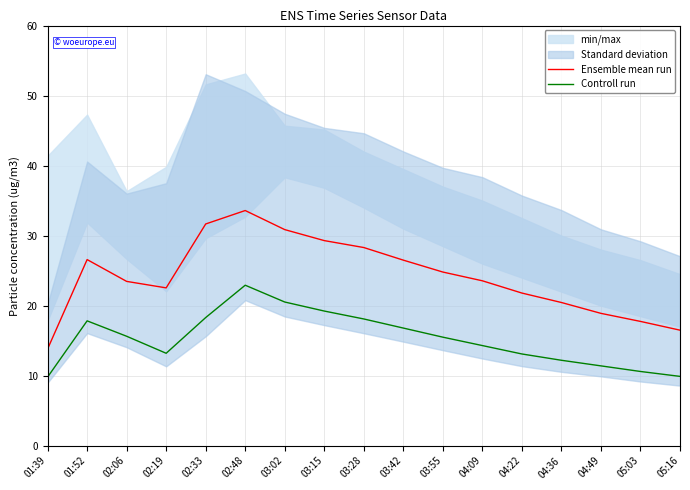

Between 05:16 and 05:03, which is larger?

05:03